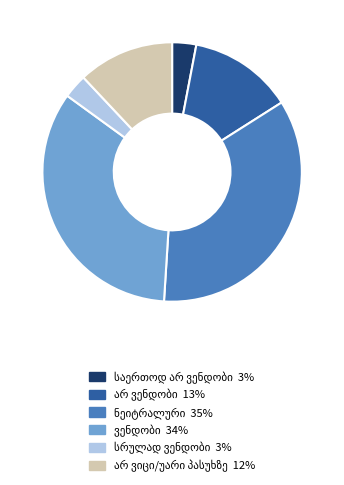

Is there a majority slice in this chart?

No